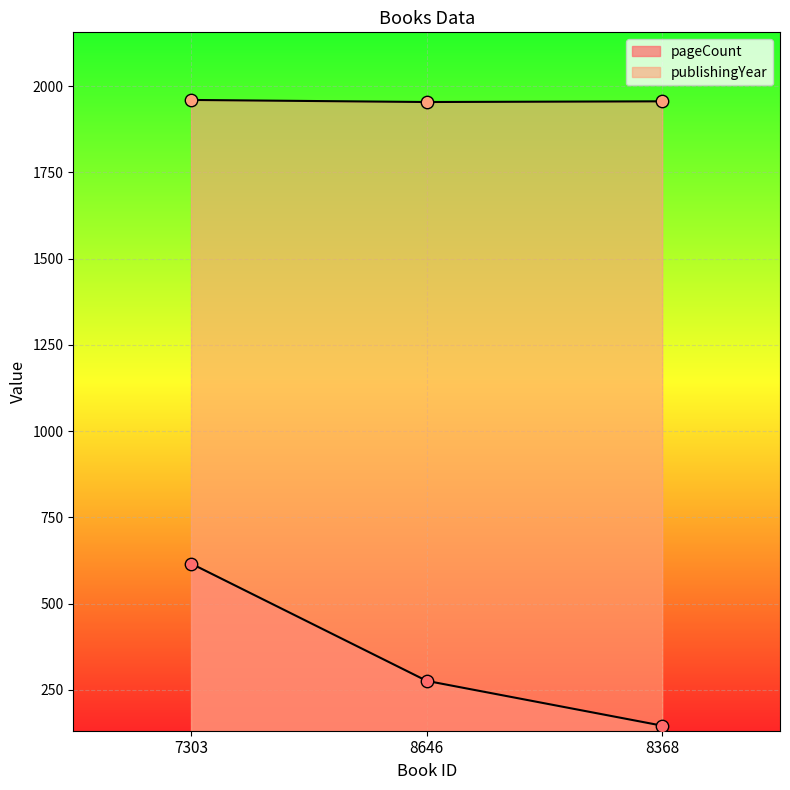

What are all the series names shown in the legend?

pageCount, publishingYear